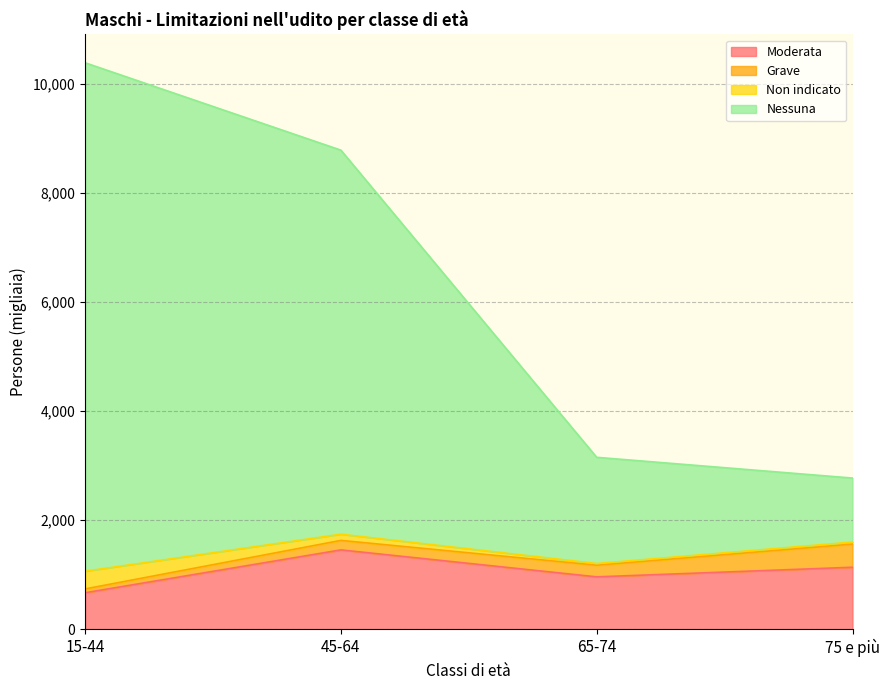

At which label does Moderata reach its peak?

45-64